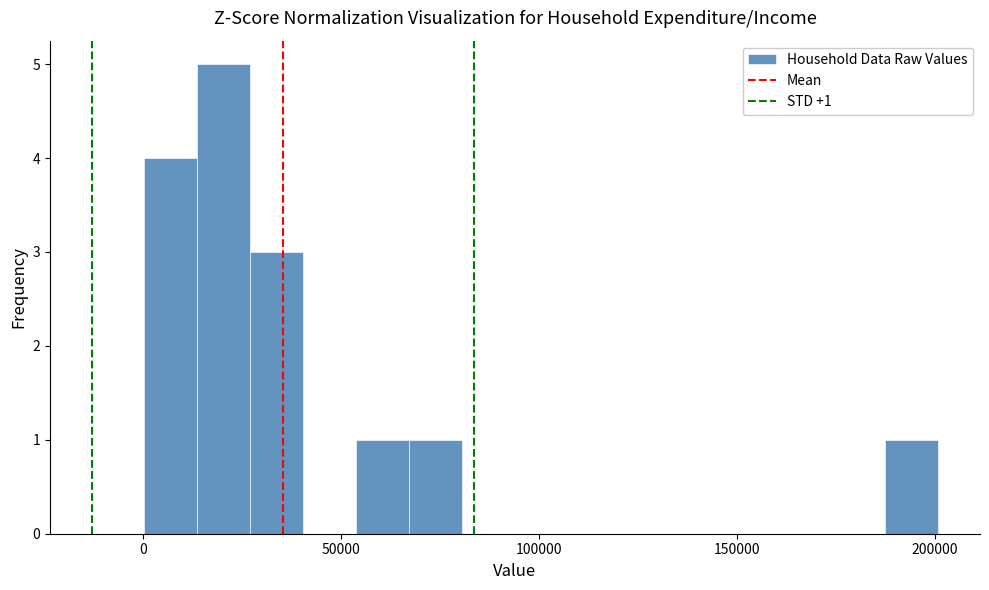

Read against the x-axis, roughly where is the centre of the tallest bar?

20000